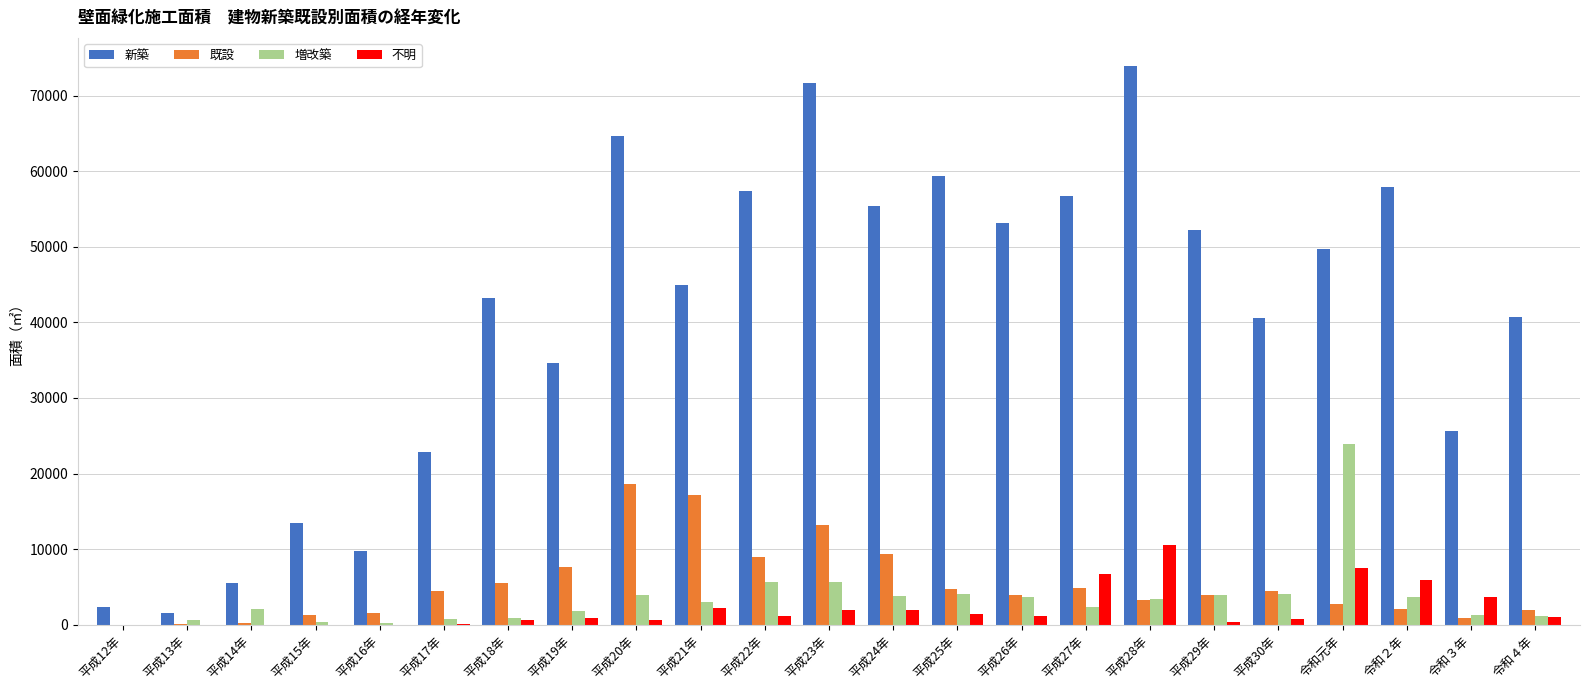

Which category has the highest value in the 増改築 series?

令和元年